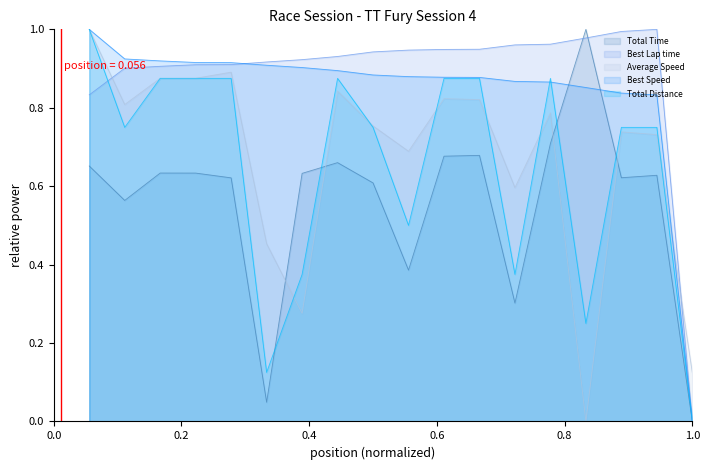

Between 8 and 14, which series saw the biggest shift?

Average Speed